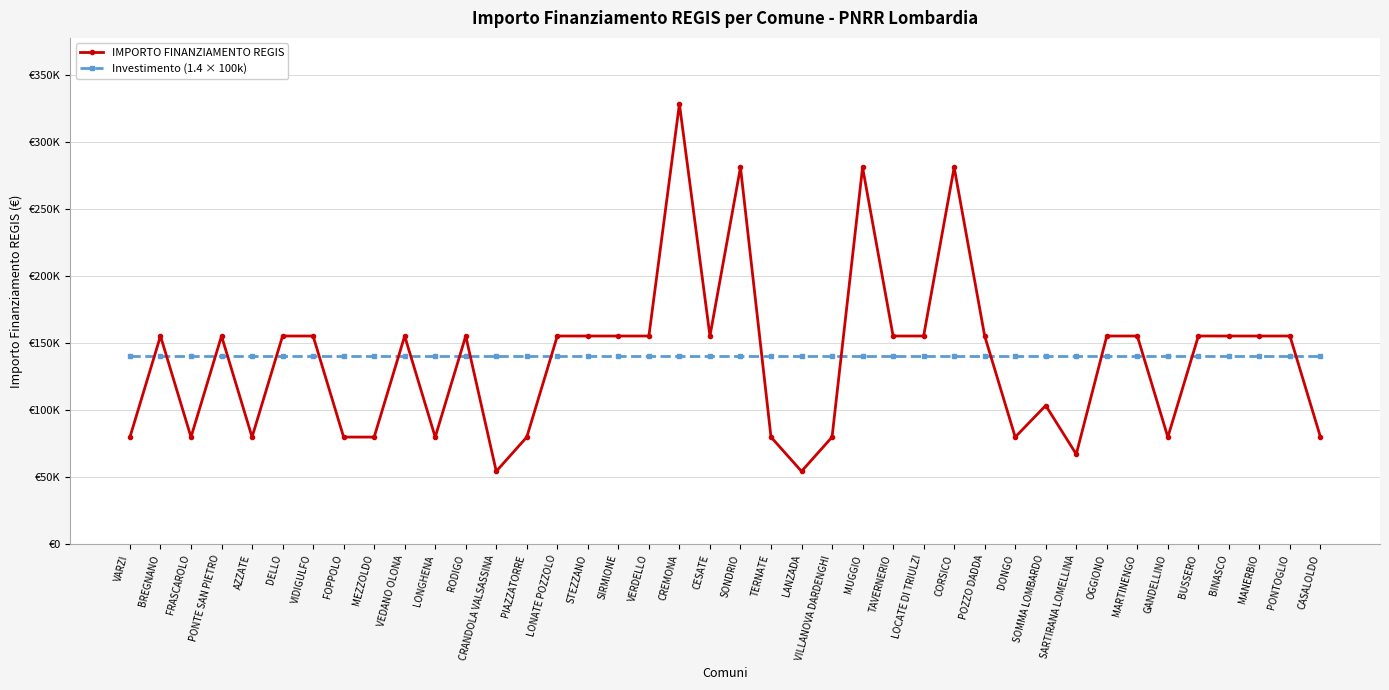

The Investimento (1.4 × 100k) series shows 61039 at LONATE POZZOLO. True or false?

False